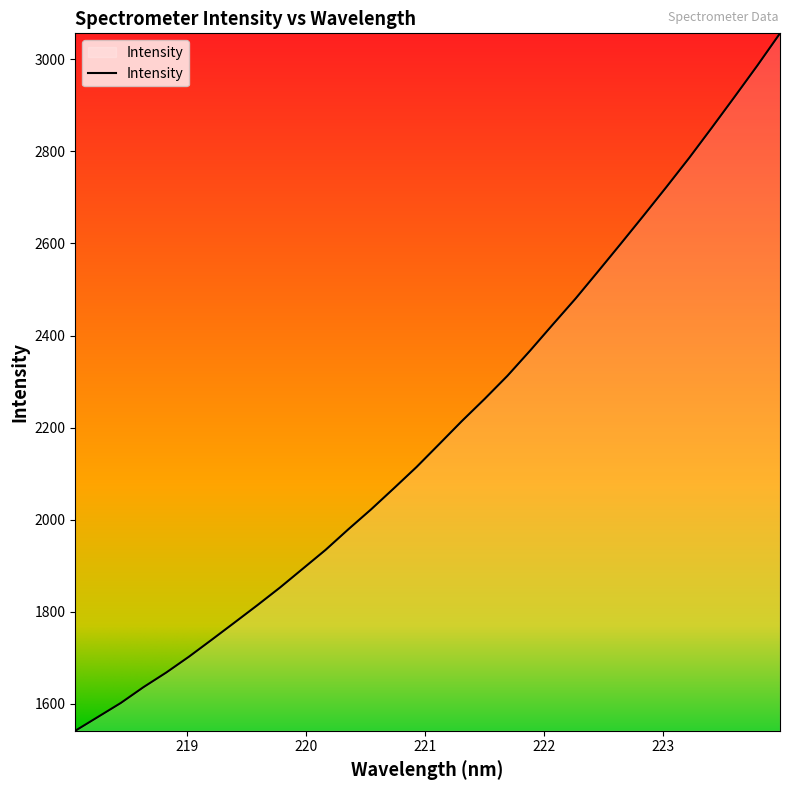

What is the smallest value displayed?

1541.8